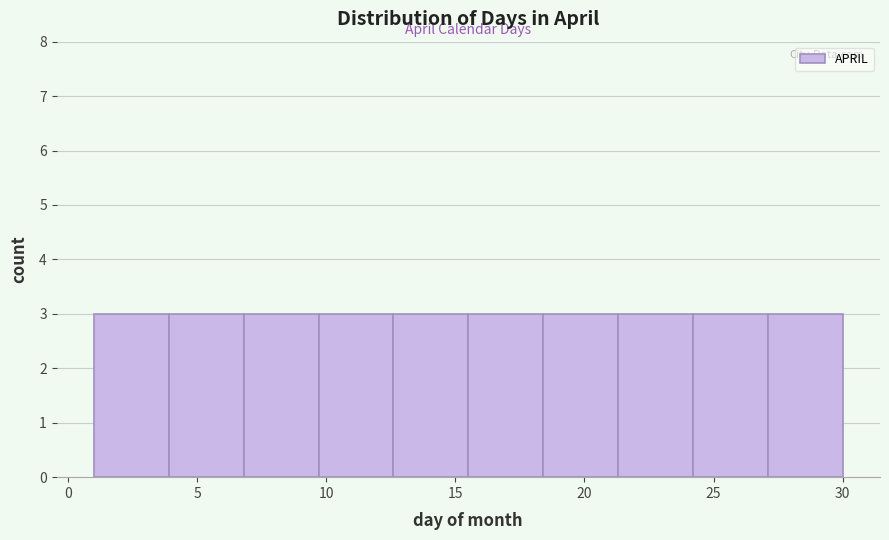

How tall is the bar that spans 27.1 to 30.0 on the x-axis? Neither the bar edges nor the heights are printed on the chart, so give them approximately, as read against the axes.

3